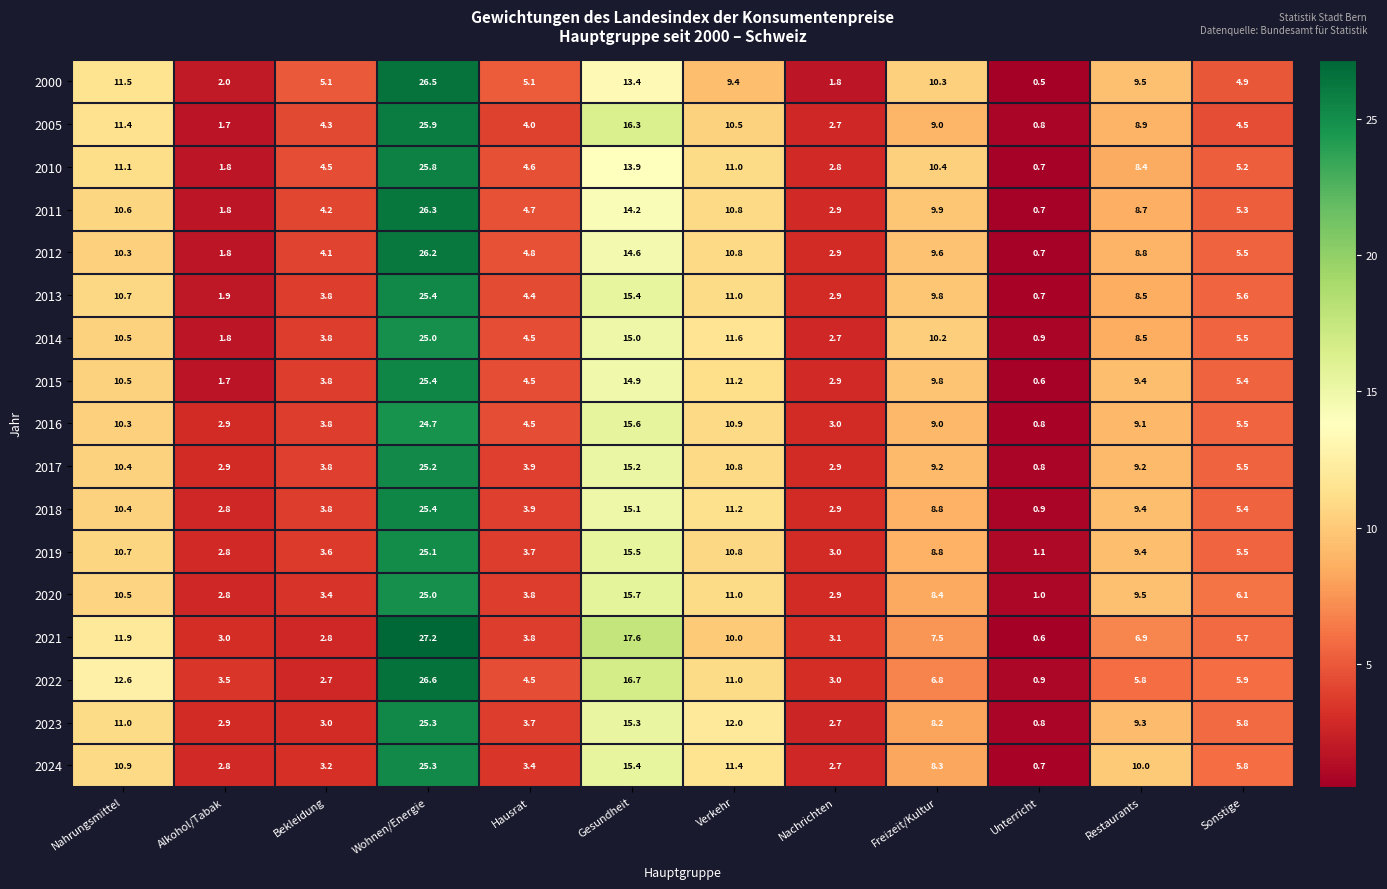

Which series has the largest range (max minus min)?

2021